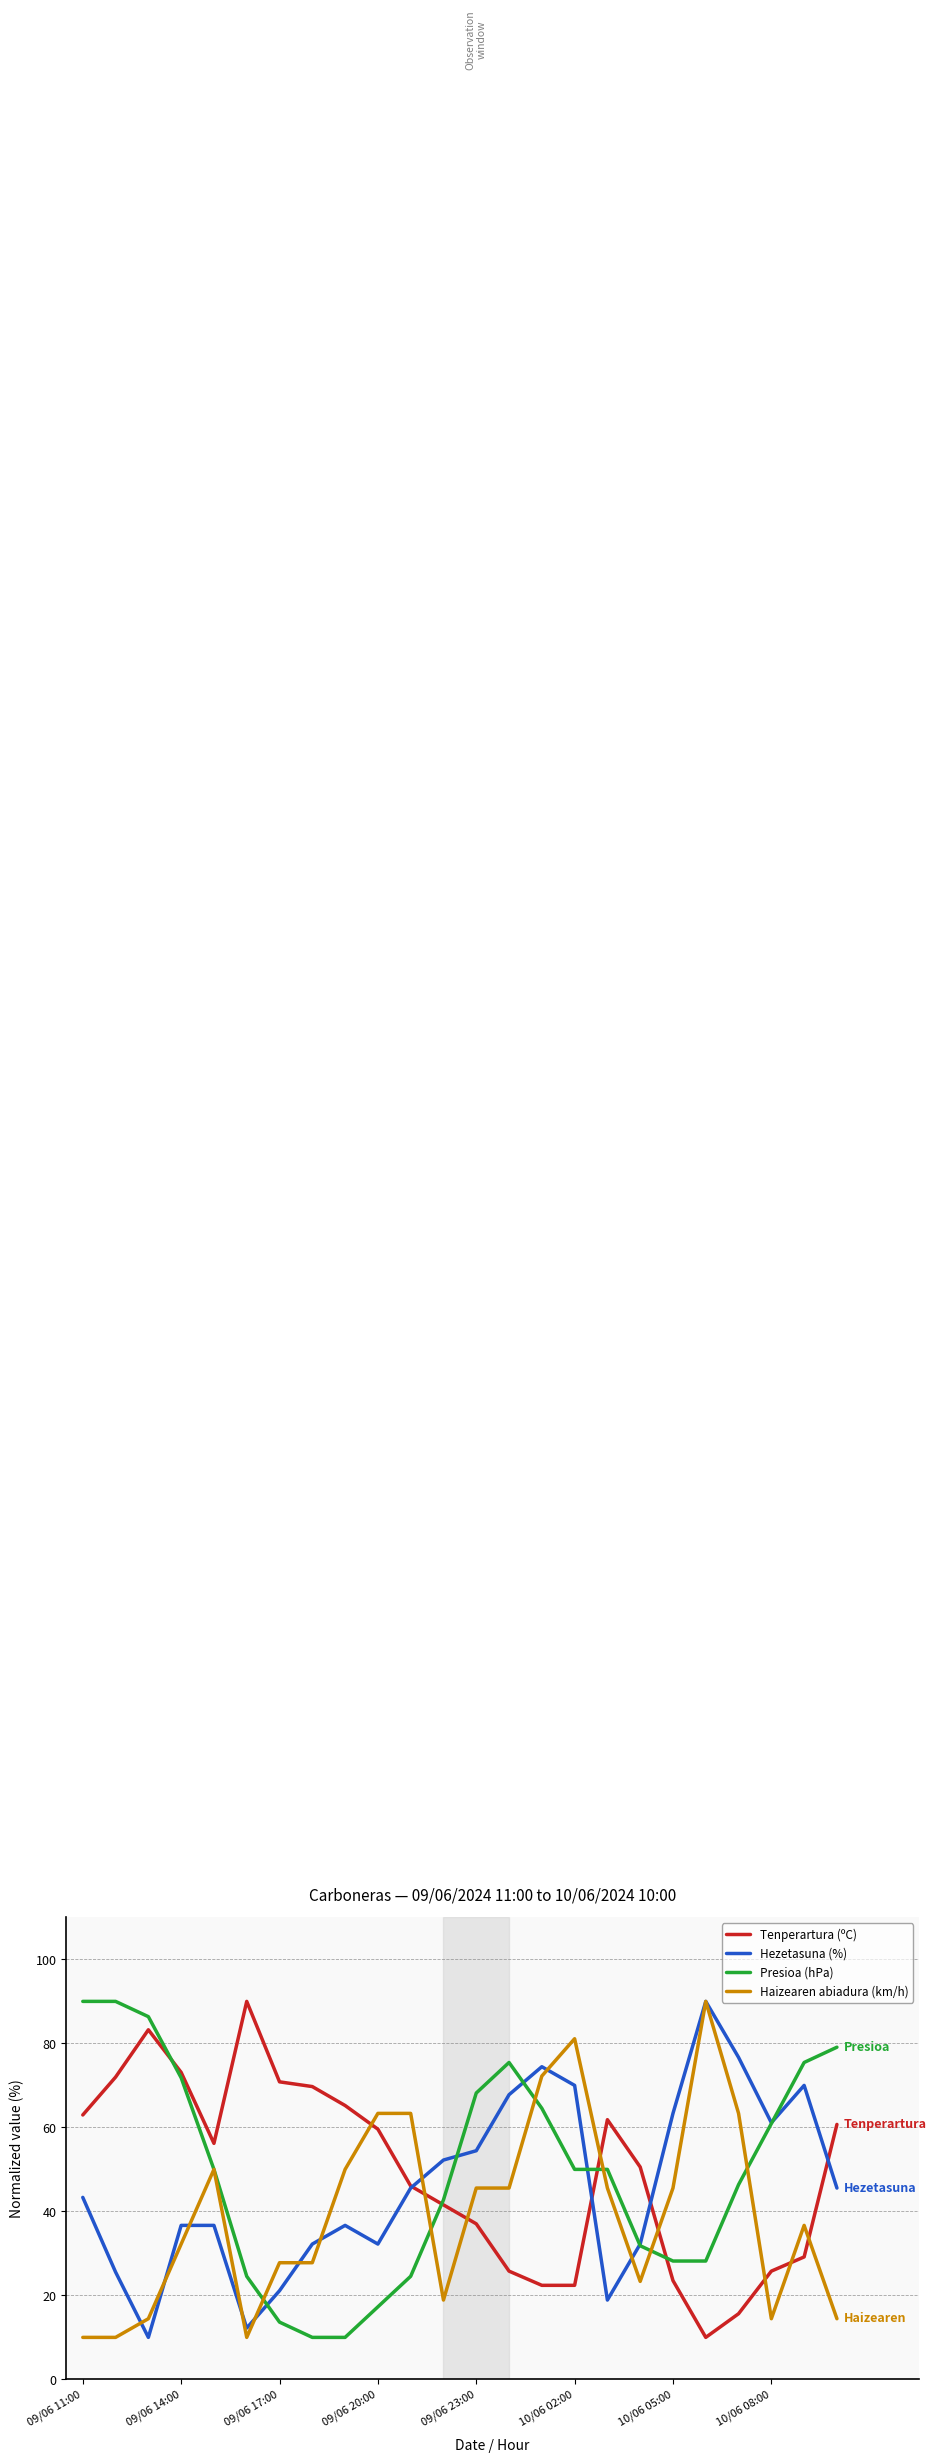

True or false: Tenperartura (ºC) and Presioa (hPa) intersect in this chart.

True